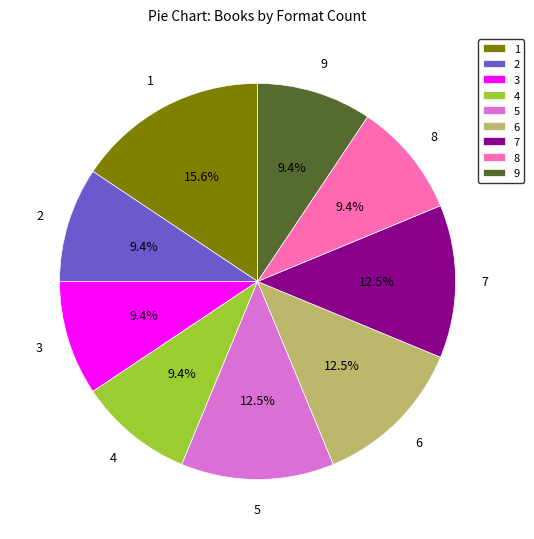

Is the sum of 3 and 5 greater than half?

No